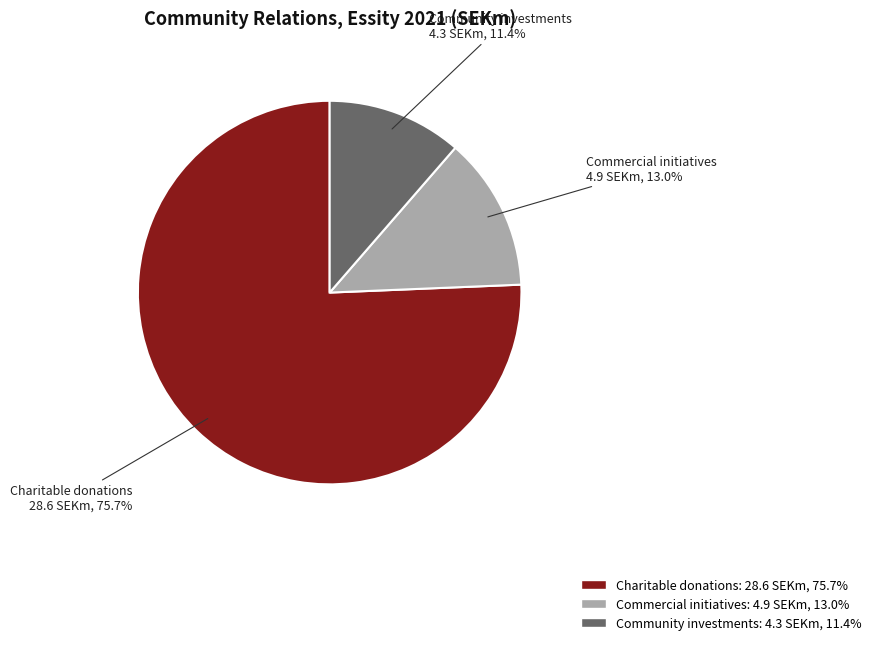

Rank the categories by value from lowest to highest.

Community investments, Commercial initiatives, Charitable donations